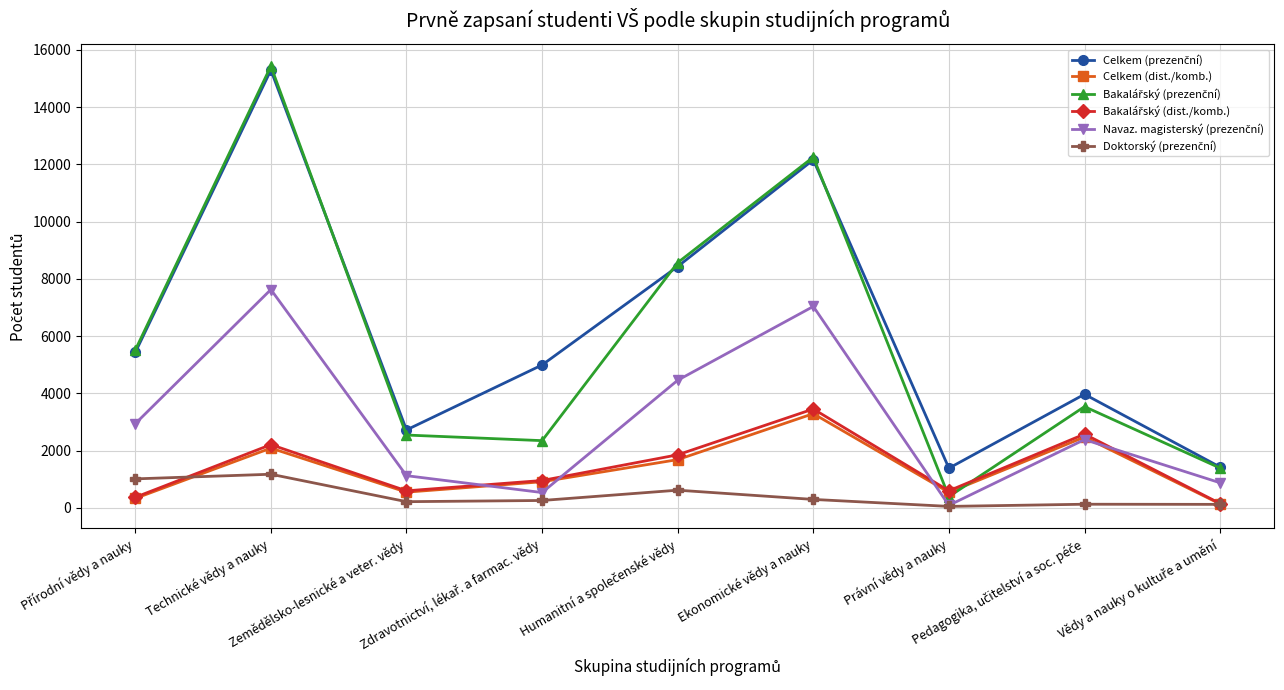

In Celkem (dist./komb.), how many points are lower than both neighbors (excluding endpoints)?

2